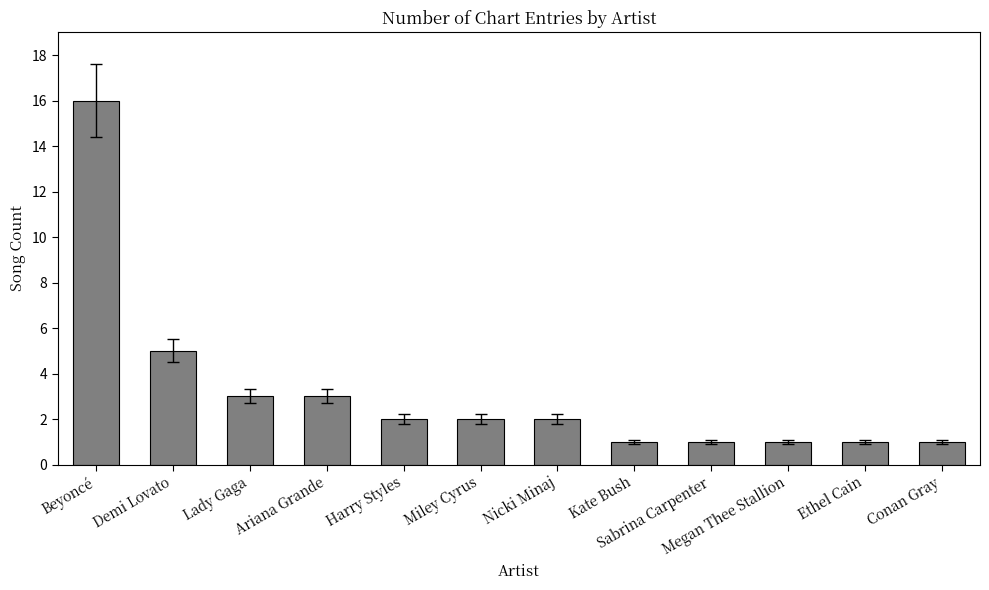

True or false: the data shows 3 at Nicki Minaj.

False